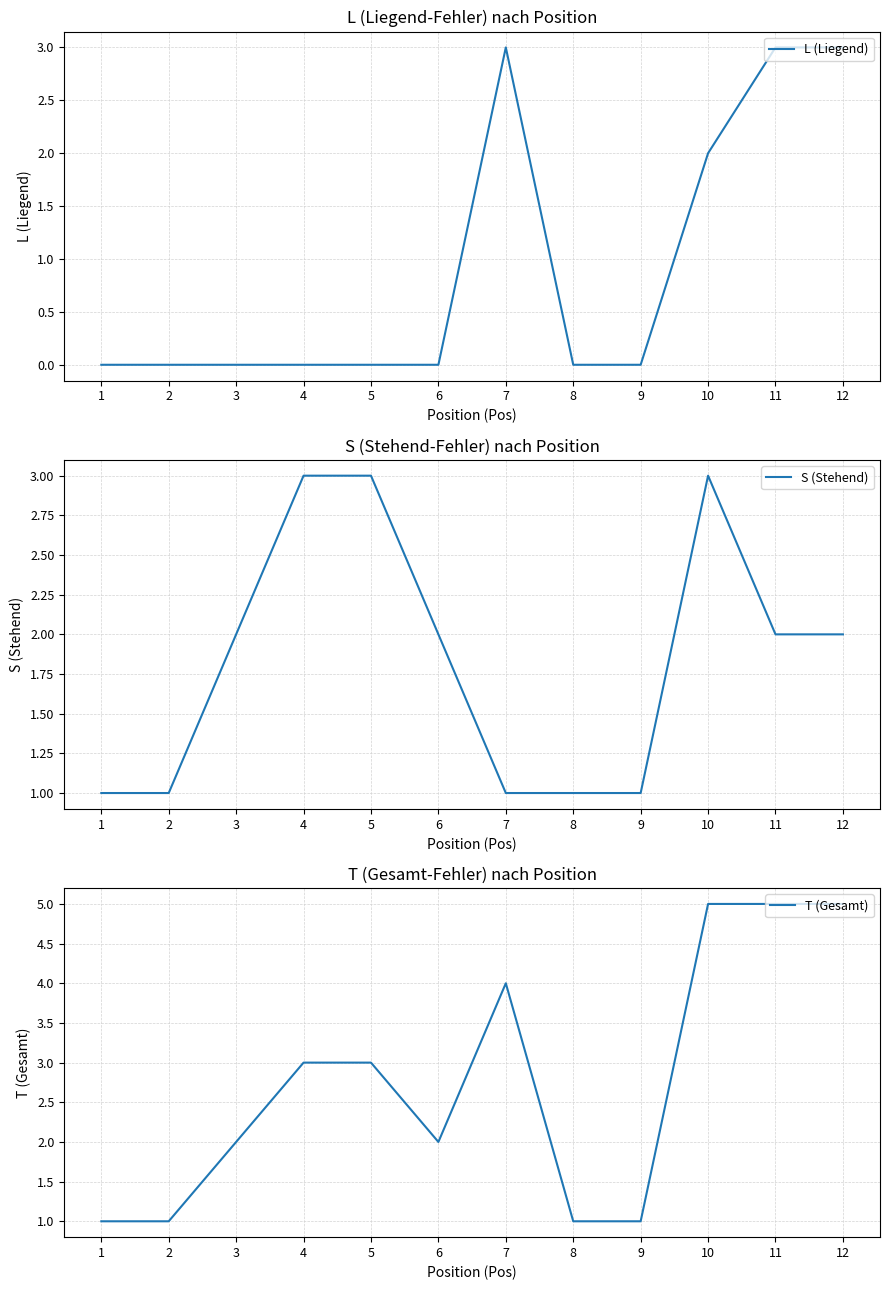

At 6, list the series in order from largest to smallest.

S (Stehend), T (Gesamt), L (Liegend)